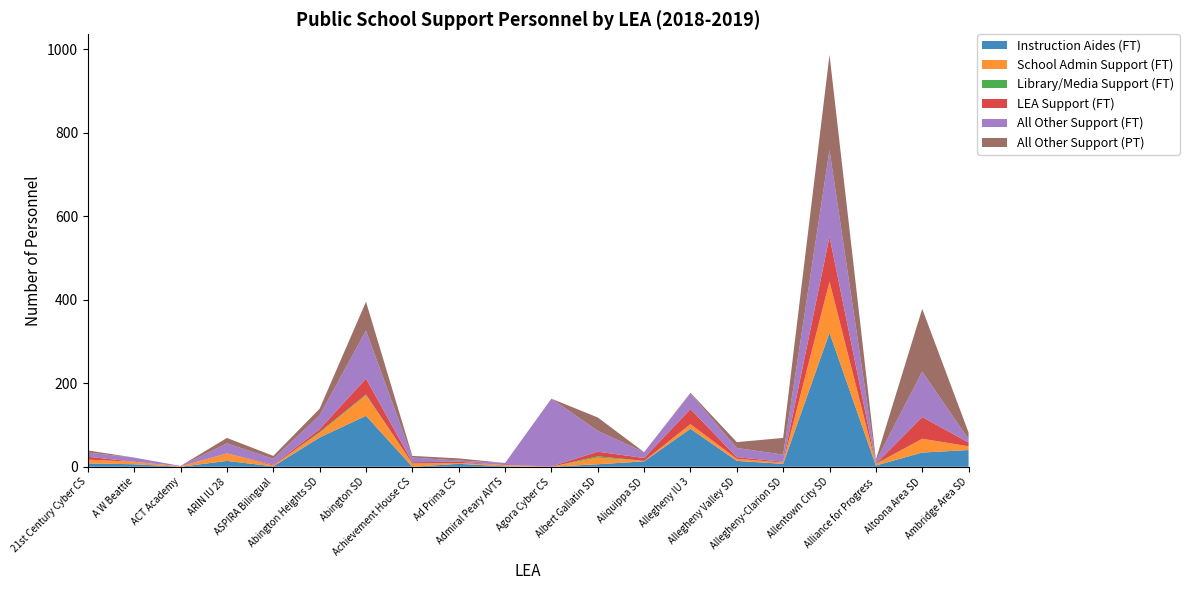

Reading left to right, what are all the values shown in this chart?

Instruction Aides (FT): 8	6	0	14	1	70	122	0	7	1	0	6	13	91	14	7	321	3	34	40
School Admin Support (FT): 9	6	1	18	2	11	49	7	2	3	0	16	1	11	5	3	122	3	33	9
Library/Media Support (FT): 0	0	0	0	0	2	2	1	0	0	0	3	0	0	0	0	0	1	0	0
LEA Support (FT): 7	0	0	0	2	7	38	3	3	0	1	11	7	36	4	2	108	0	52	9
All Other Support (FT): 10	10	1	24	14	33	115	11	3	5	162	50	14	37	22	17	207	6	109	8
All Other Support (PT): 5	0	0	13	7	16	69	4	5	0	0	32	0	2	14	40	228	4	150	16